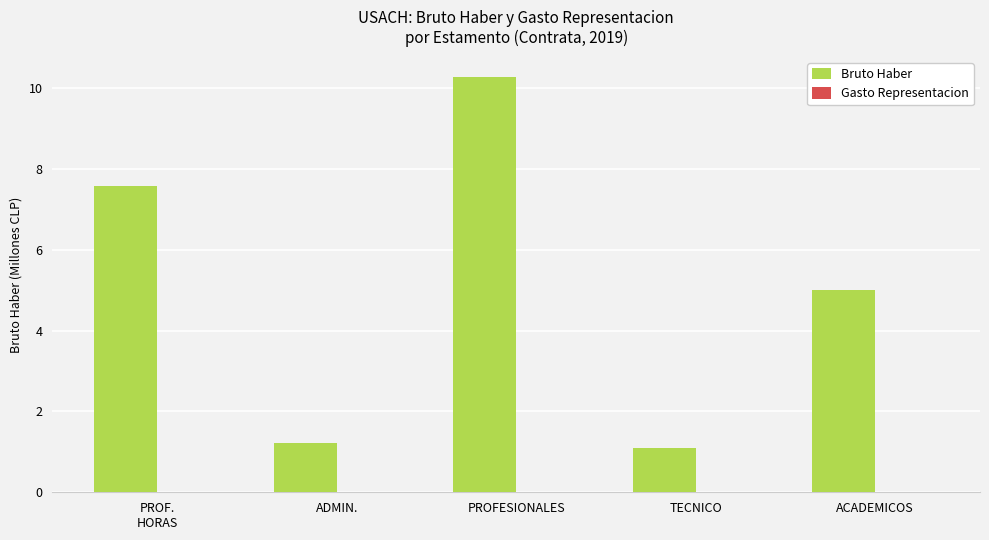

Between ACADEMICOS and ADMIN., which is larger?

ACADEMICOS